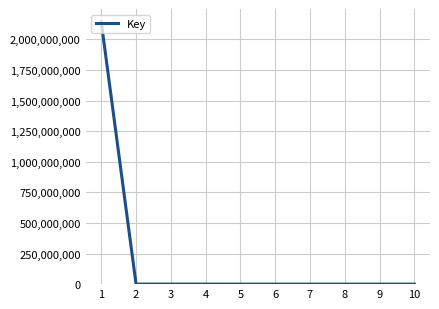

What is the maximum value shown in the chart?

2141890389